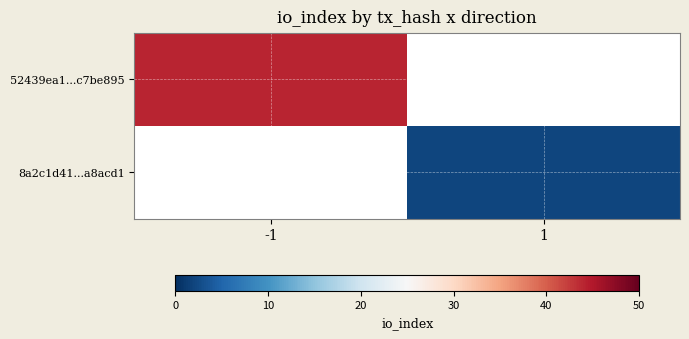

Which series has the widest spread of values?

52439ea1...c7be895